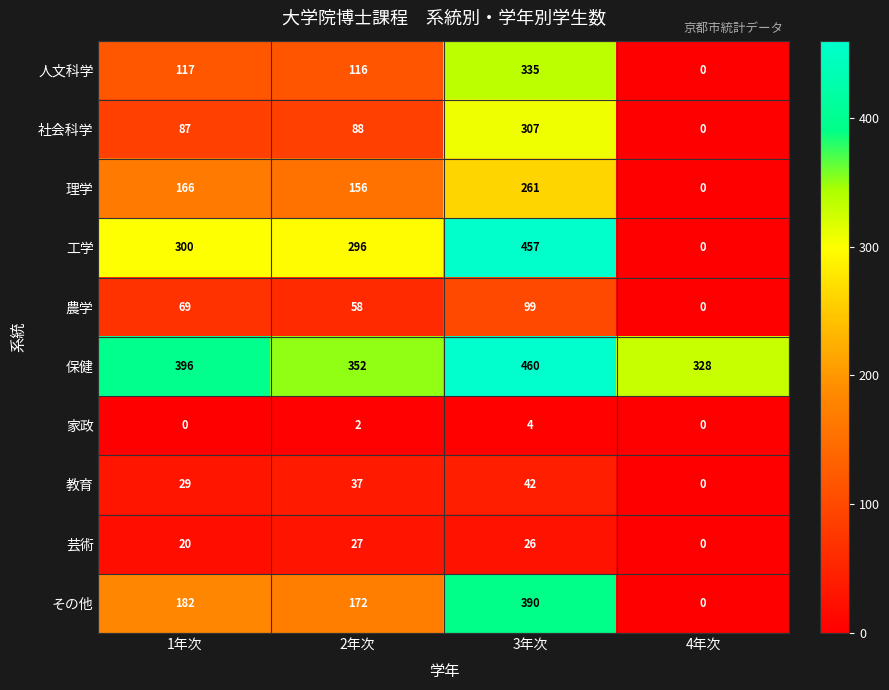

The 芸術 series shows 36 at 3年次. True or false?

False